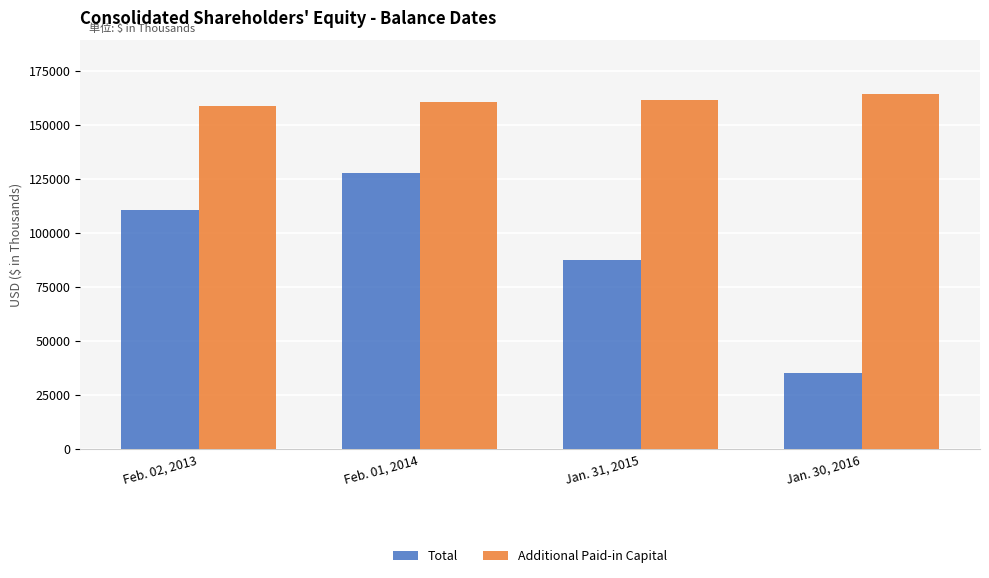

Which series has the widest spread of values?

Total